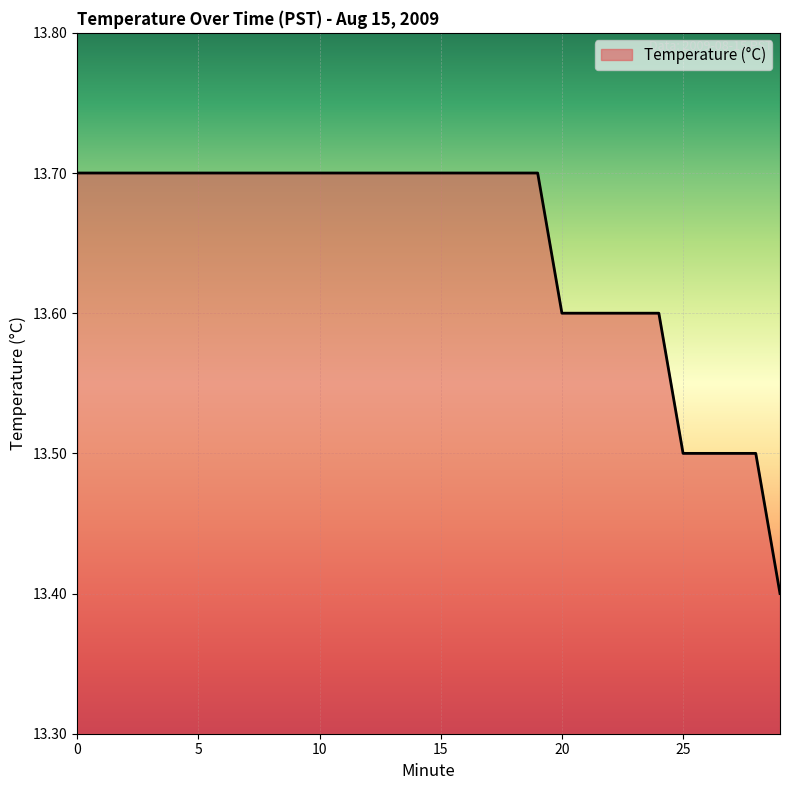

How many lines are shown in the chart?

1